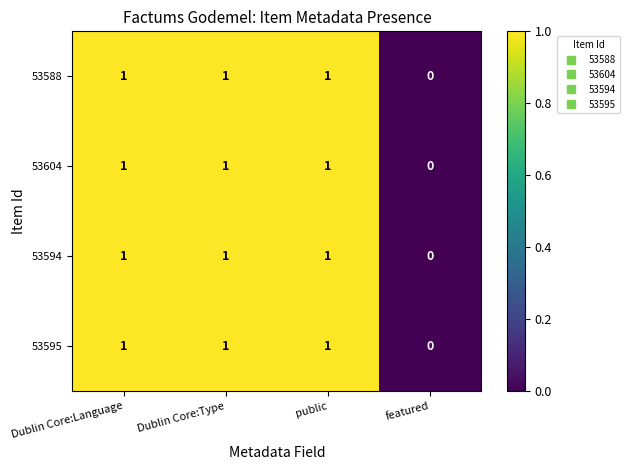

The 53588 series shows 1 at Dublin Core:Type. True or false?

True